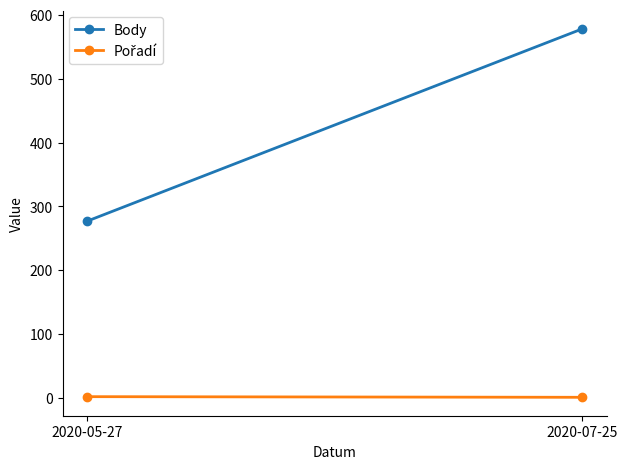

Rank the series by their average value, from lowest to highest.

Pořadí, Body